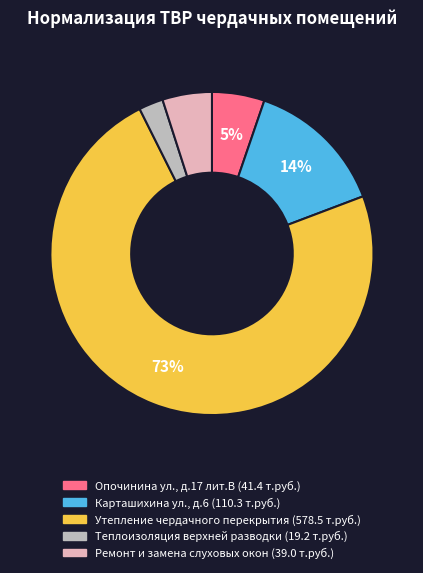

What is the majority slice?

Утепление чердачного перекрытия